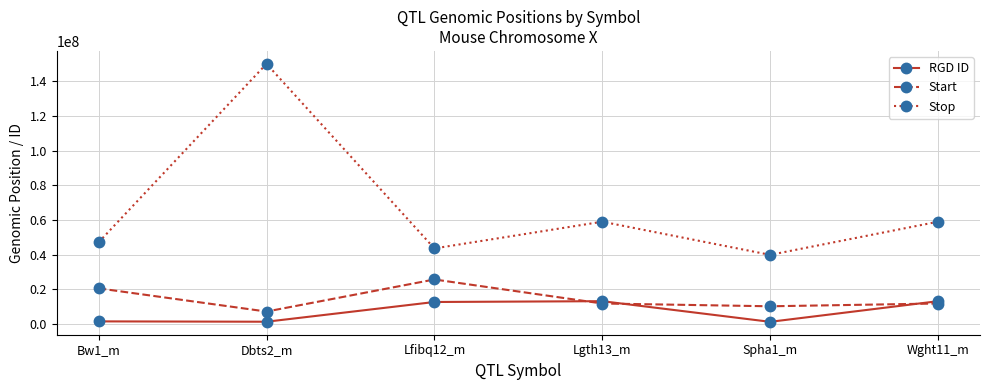

What is the sum of all Stop values?

398934335